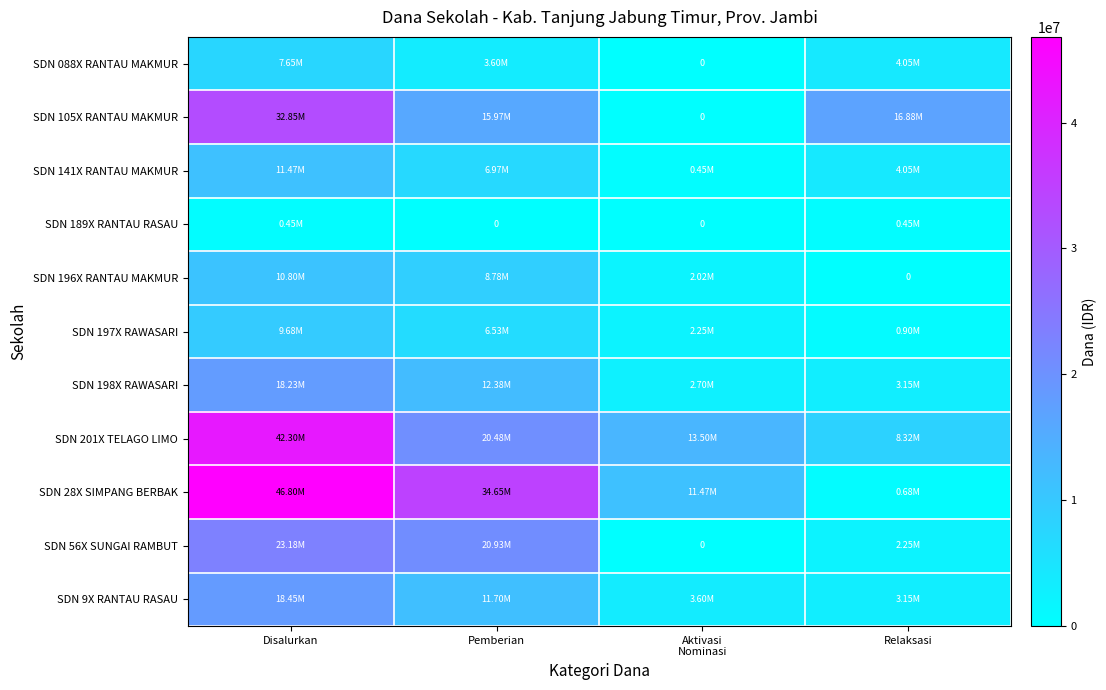

Which has a higher value, Aktivasi
Nominasi or Relaksasi?

Relaksasi